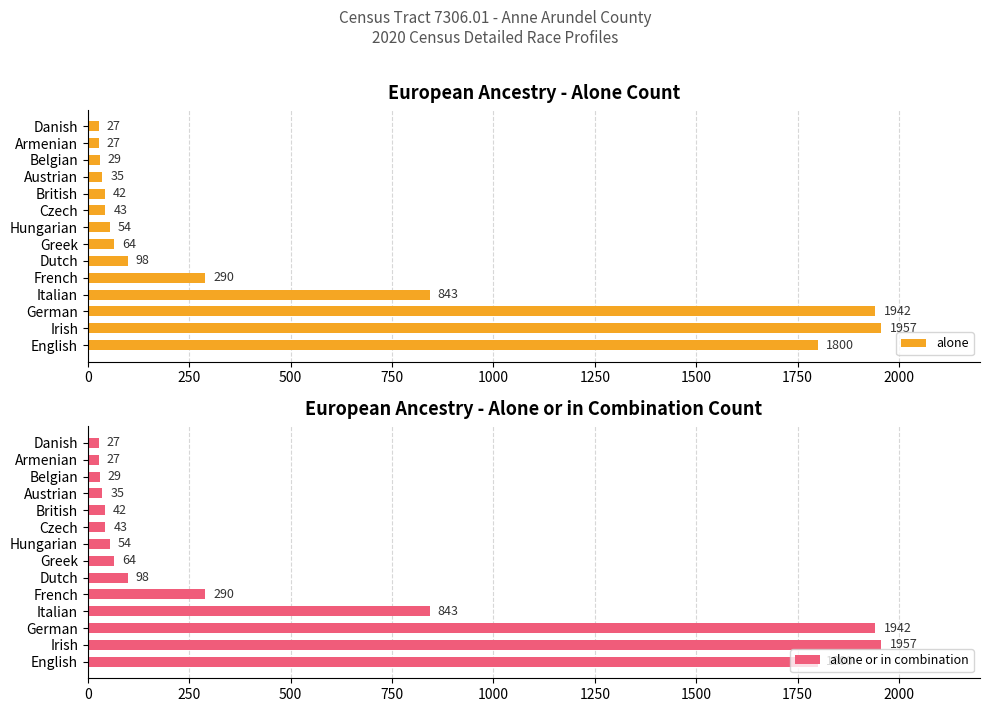

What is the sum of all alone values?

7251